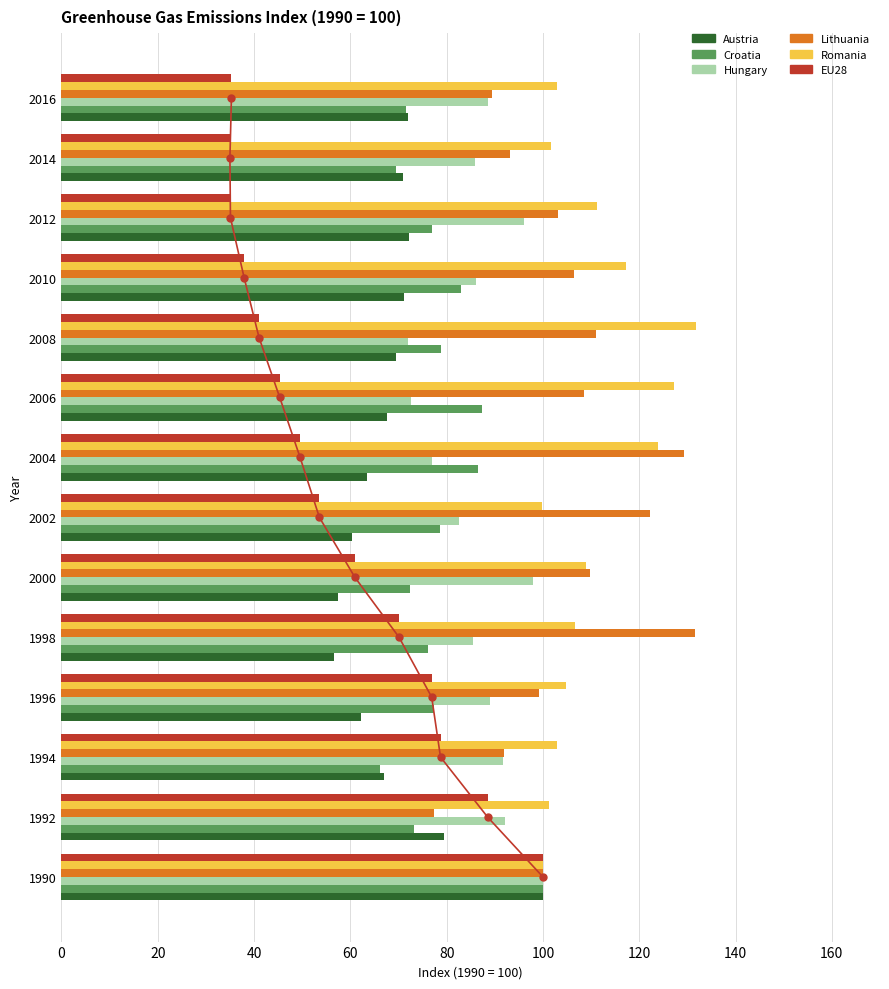

What is the value of the Romania bar at the 13th from the left?

101.7